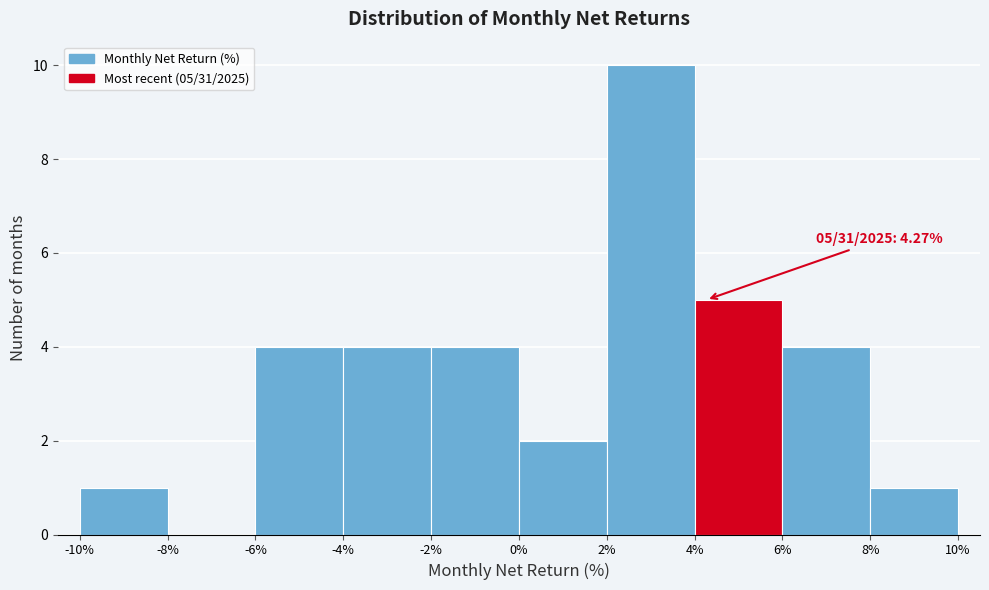

Over which range of the x-axis is the bar tallest?

2% to 4%